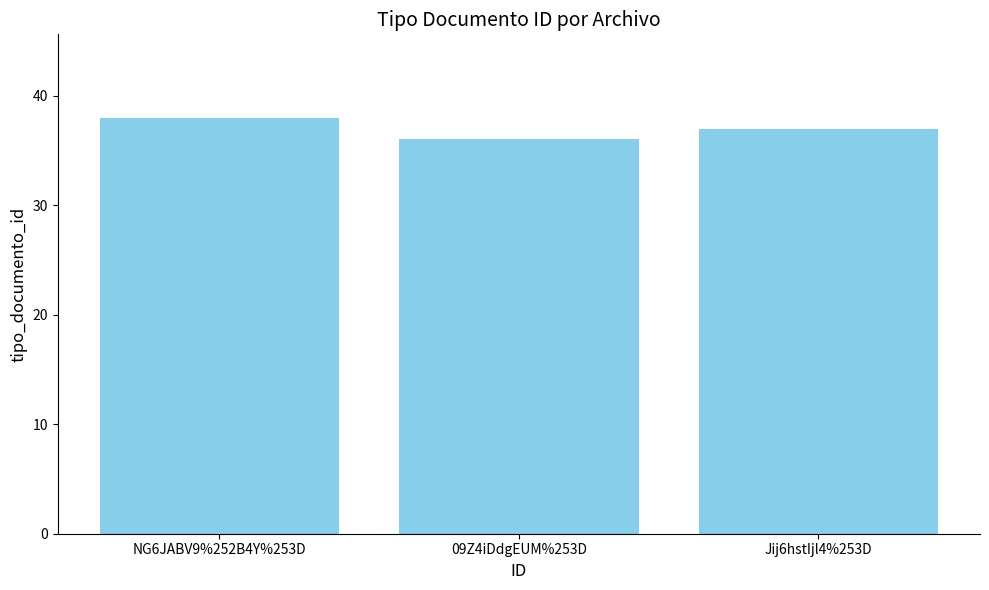

What is the minimum value shown in the chart?

36